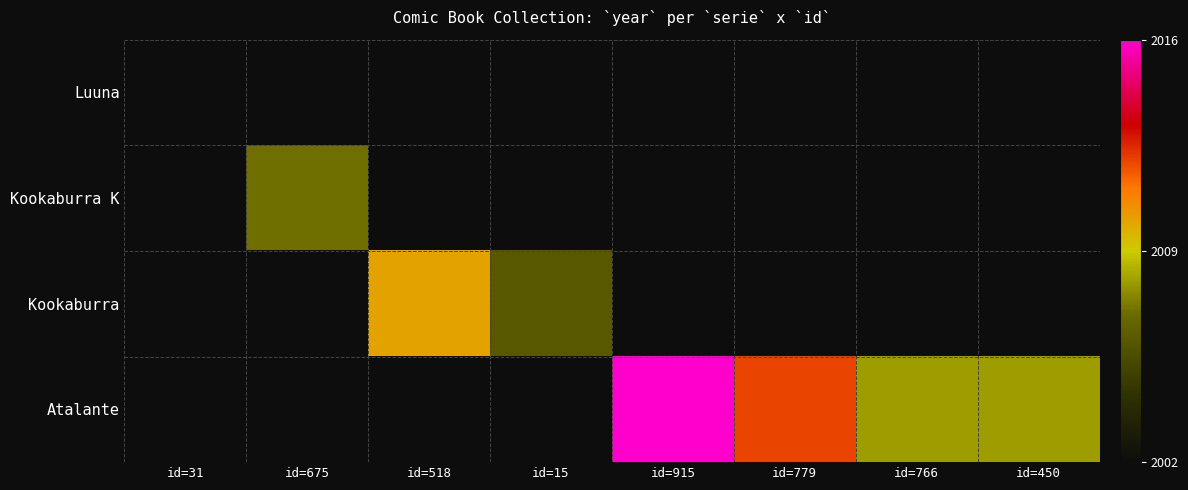

What value does the Atalante series have at id=766?

2008.0